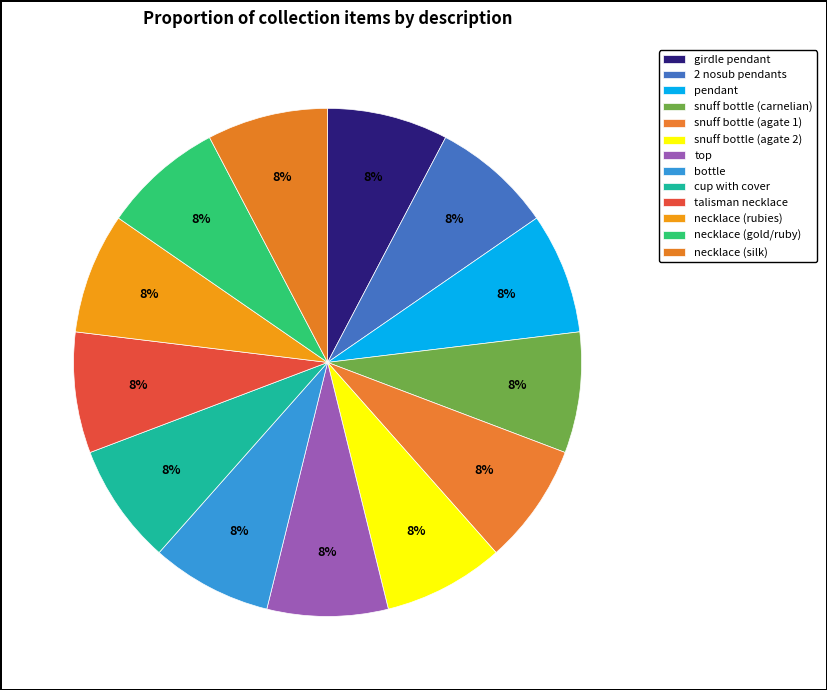

Count the number of slices in the pie.

13